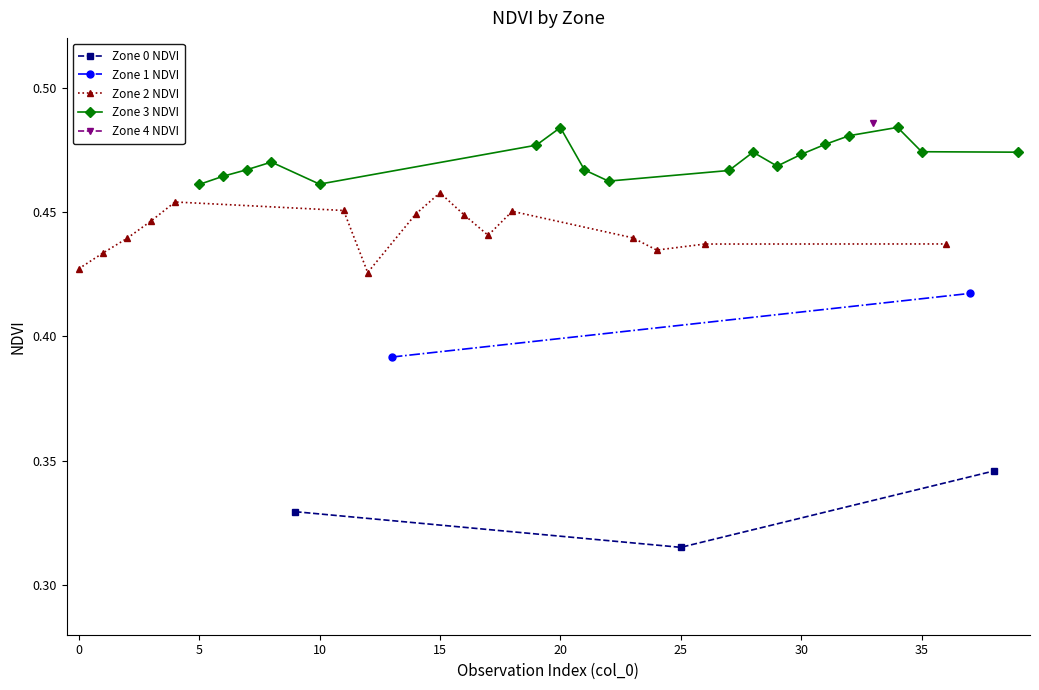

What is the minimum value shown in the chart?

0.3